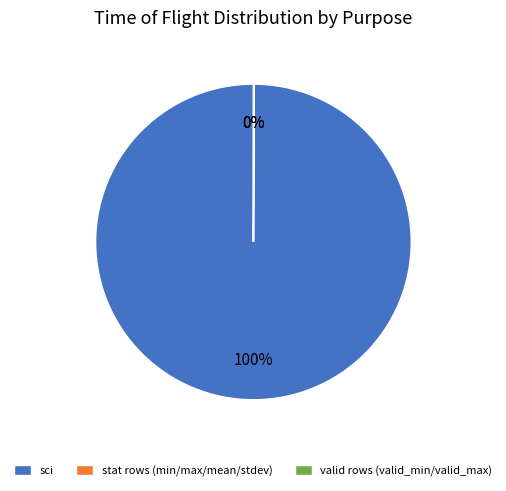

To the nearest percent, what is the difference between the largest and smallest slice percentages?

100%